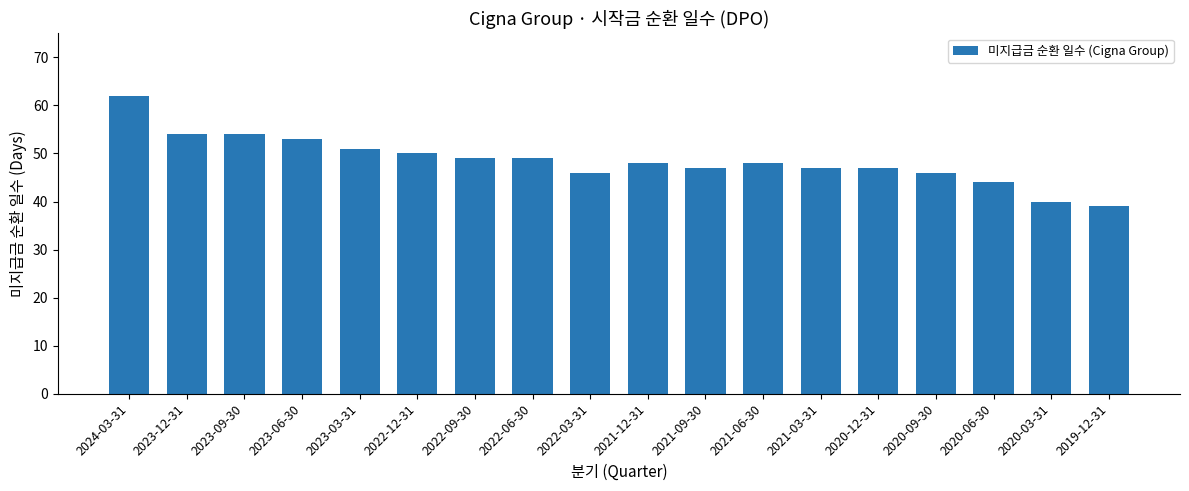

The value at 2023-12-31 is 19. True or false?

False